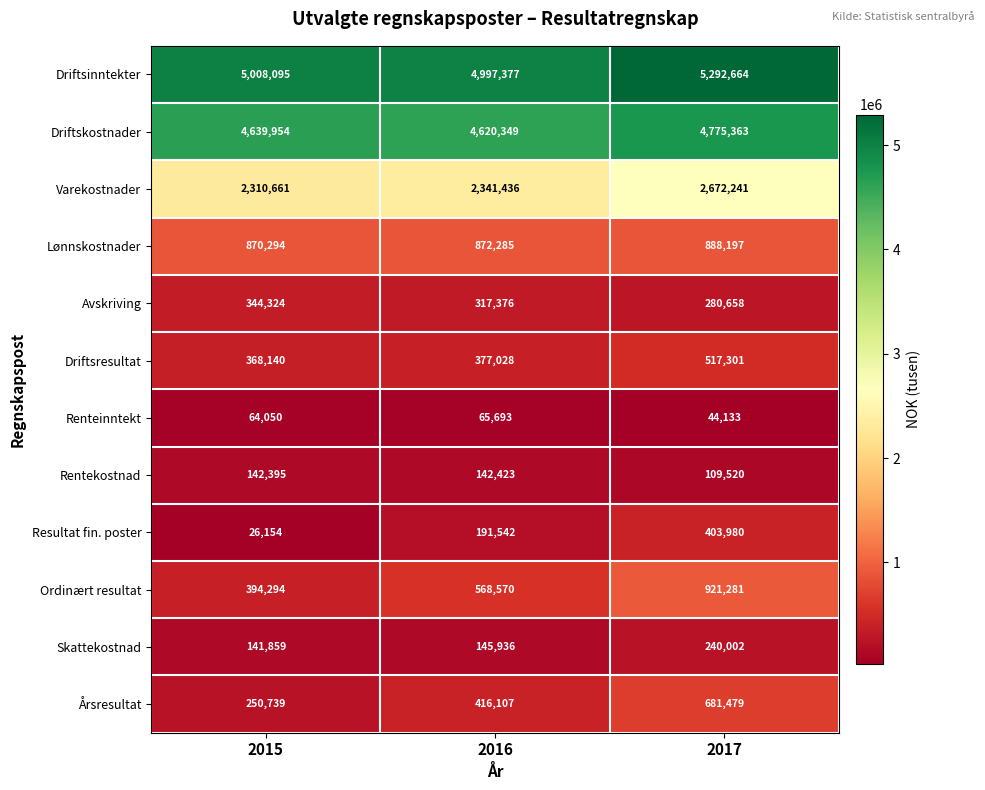

Is the value of Årsresultat at 2017 greater than the value of Lønnskostnader at 2017?

No